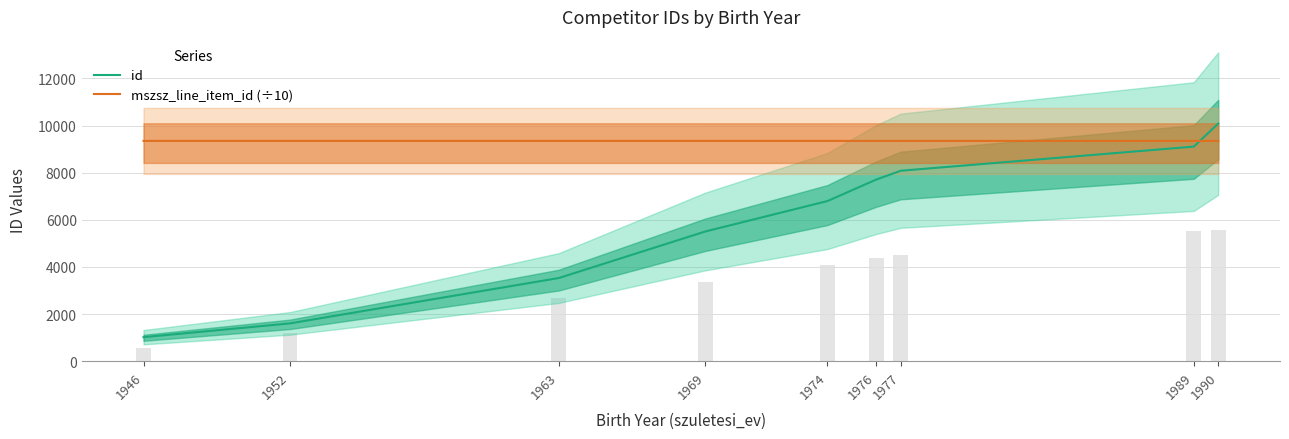

Reading right to left, extract all data points from this chart.

id: 1990=10085.0	1989=9107.5	1977=8082.5	1976=7708.5	1974=6795.5	1969=5503.5	1963=3527.0	1952=1602.5	1946=1016.0
mszsz_line_item_id (÷10): 1990=9349.7	1989=9349.7	1977=9349.8	1976=9349.8	1974=9349.7	1969=9349.7	1963=9349.8	1952=9349.8	1946=9349.7